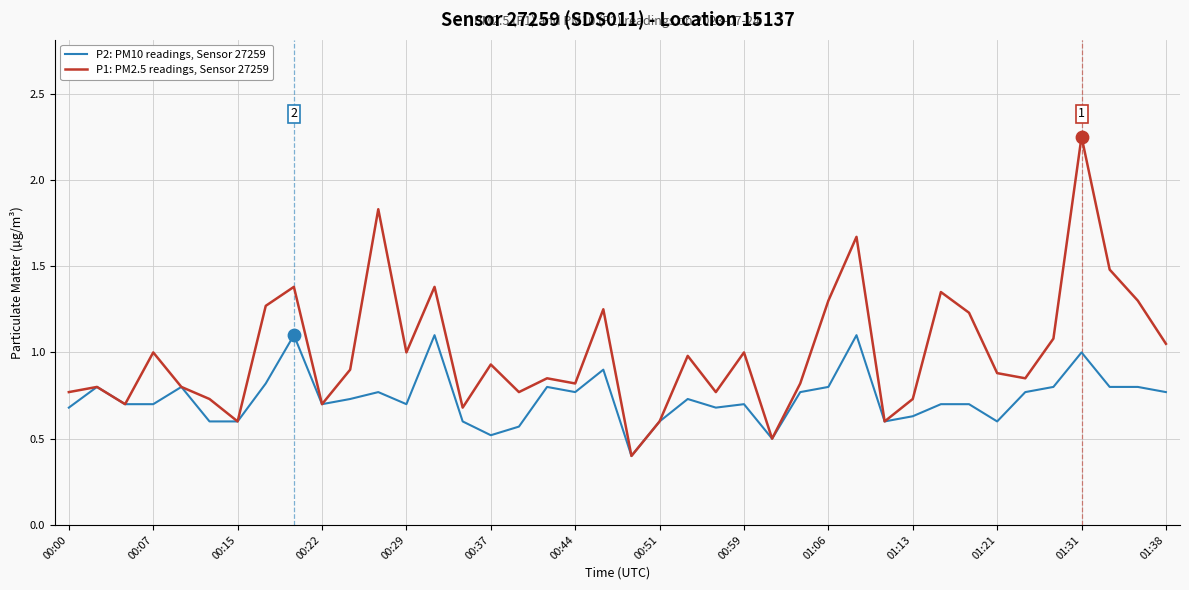

Which series has the widest spread of values?

P1: PM2.5 readings, Sensor 27259